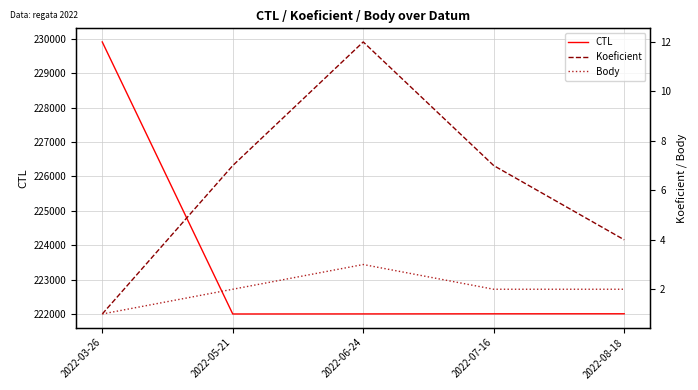

True or false: CTL has more than 1 points higher than both neighbors.

False